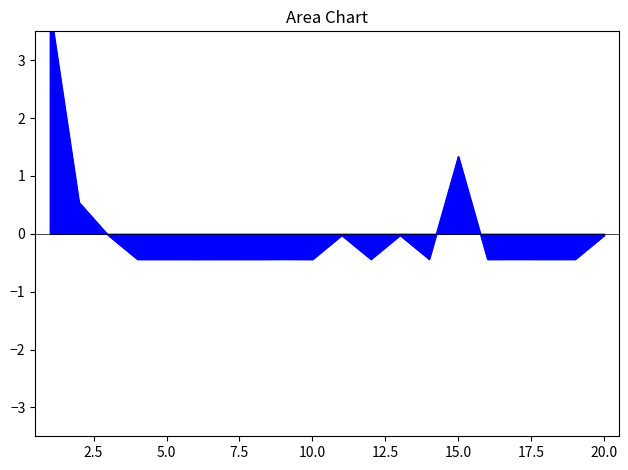

What value does the data have at 16?

-0.4